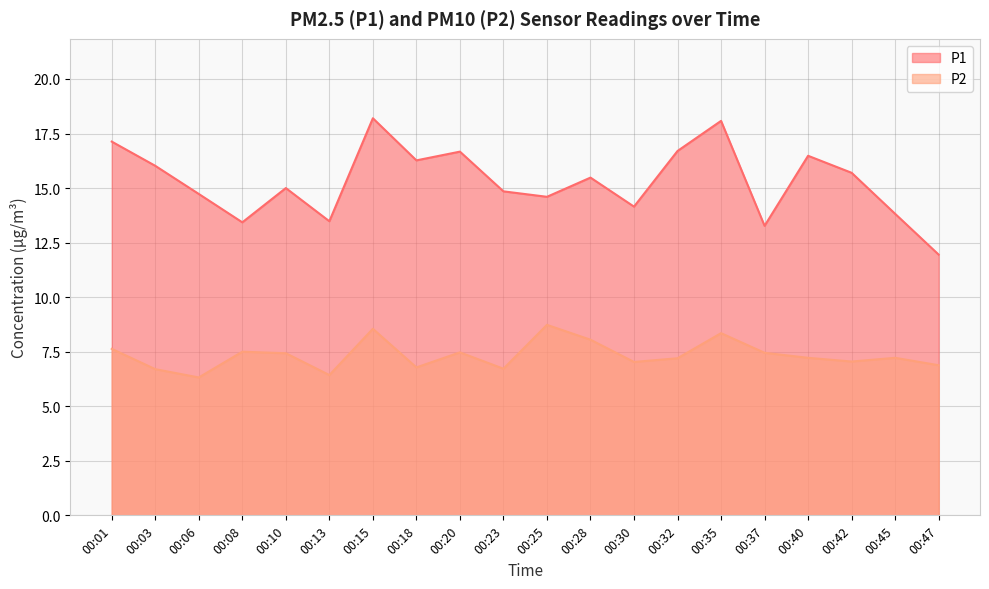

Reading left to right, list all the values displayed in this chart.

P1: 00:01=17.1	00:03=16.0	00:06=14.7	00:08=13.4	00:10=15.0	00:13=13.5	00:15=18.2	00:18=16.3	00:20=16.7	00:23=14.8	00:25=14.6	00:28=15.5	00:30=14.2	00:32=16.7	00:35=18.1	00:37=13.3	00:40=16.5	00:42=15.7	00:45=13.8	00:47=11.9
P2: 00:01=7.6	00:03=6.7	00:06=6.3	00:08=7.5	00:10=7.4	00:13=6.4	00:15=8.6	00:18=6.8	00:20=7.5	00:23=6.7	00:25=8.7	00:28=8.1	00:30=7.0	00:32=7.2	00:35=8.3	00:37=7.5	00:40=7.2	00:42=7.0	00:45=7.2	00:47=6.9